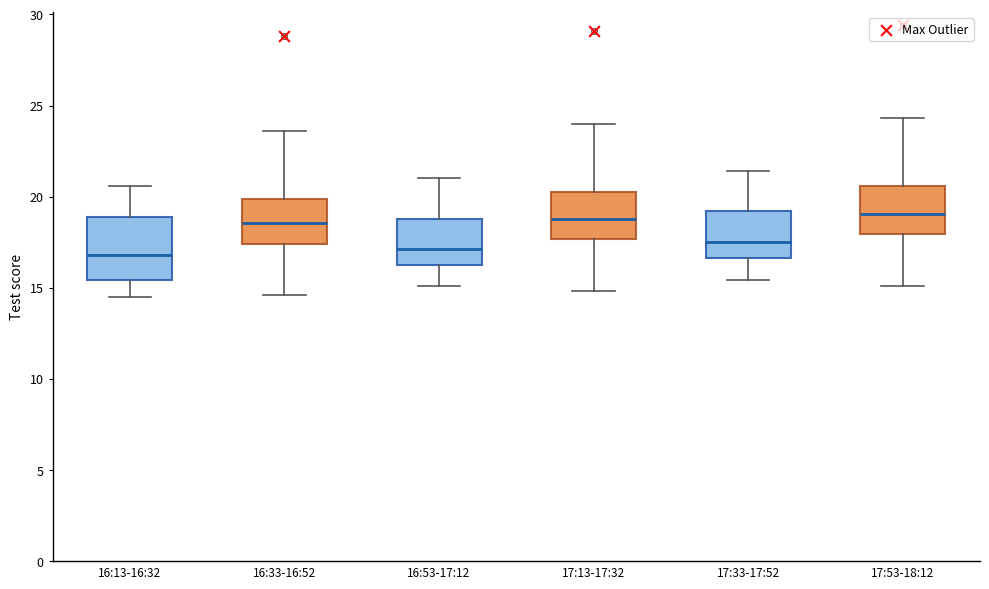

Where does the median line of the box for 16:13-16:32 sit on the y-axis? The values are not printed on the chart, so give them approximately, as read against the axis.

17.0